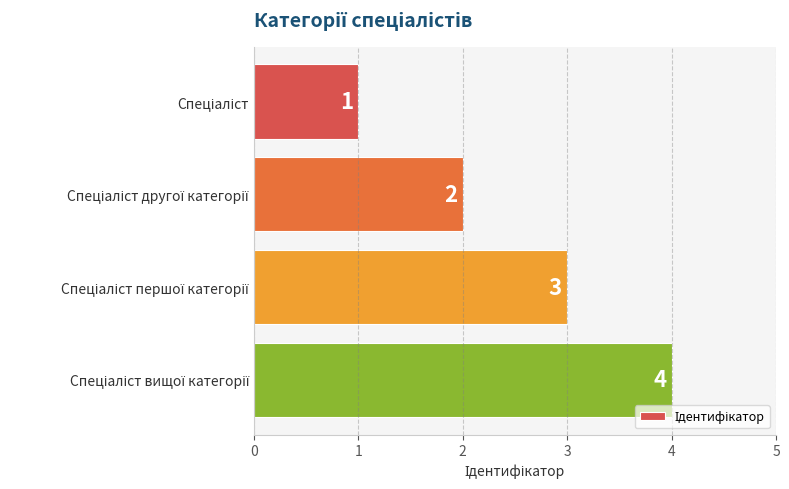

What is the maximum value shown in the chart?

4